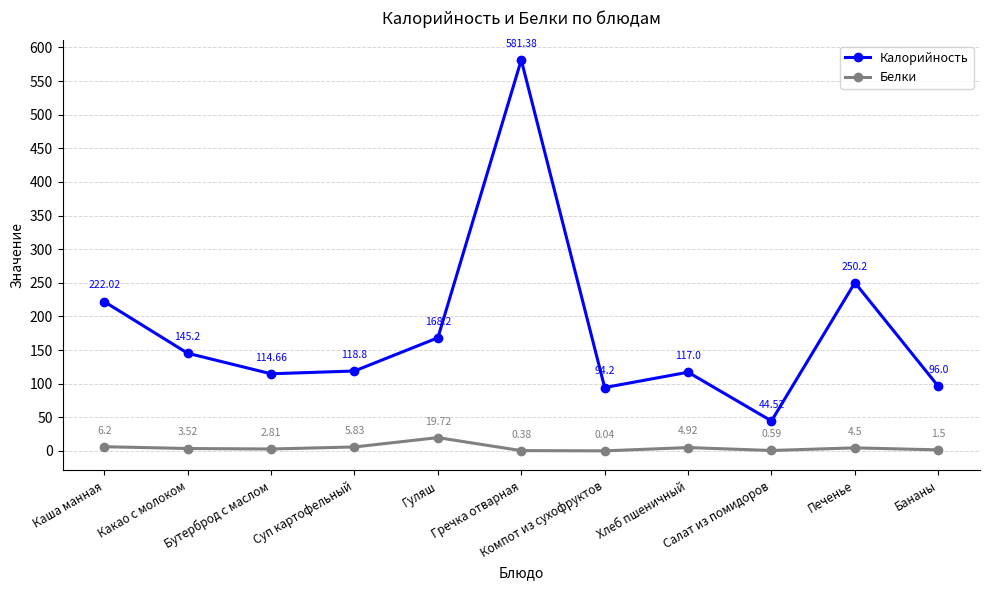

At which category does Калорийность reach its first local valley?

Бутерброд с маслом